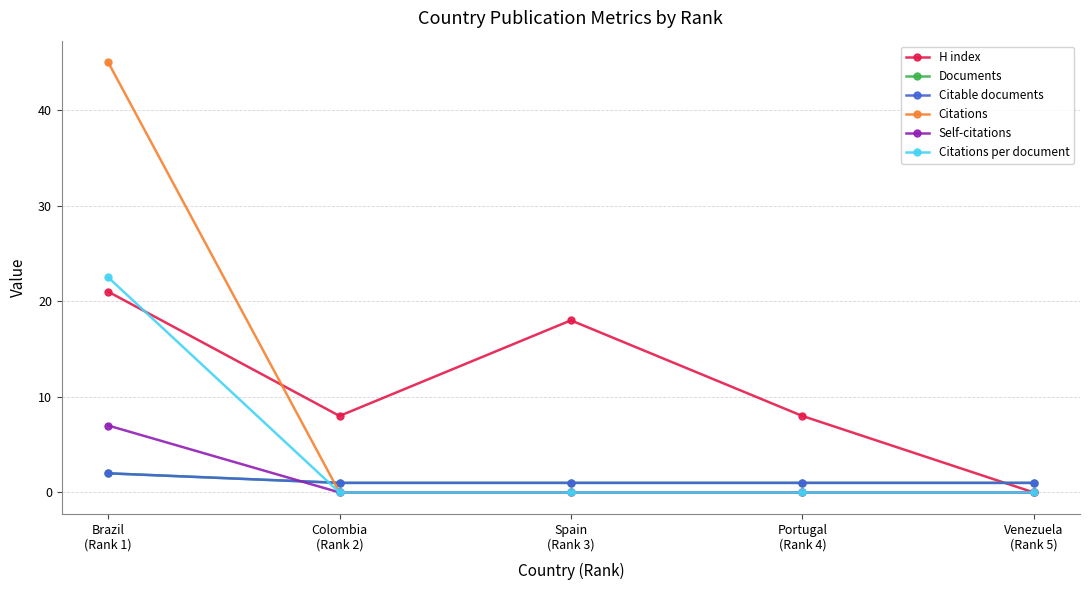

At how many categories does at least one series exceed 44?

1